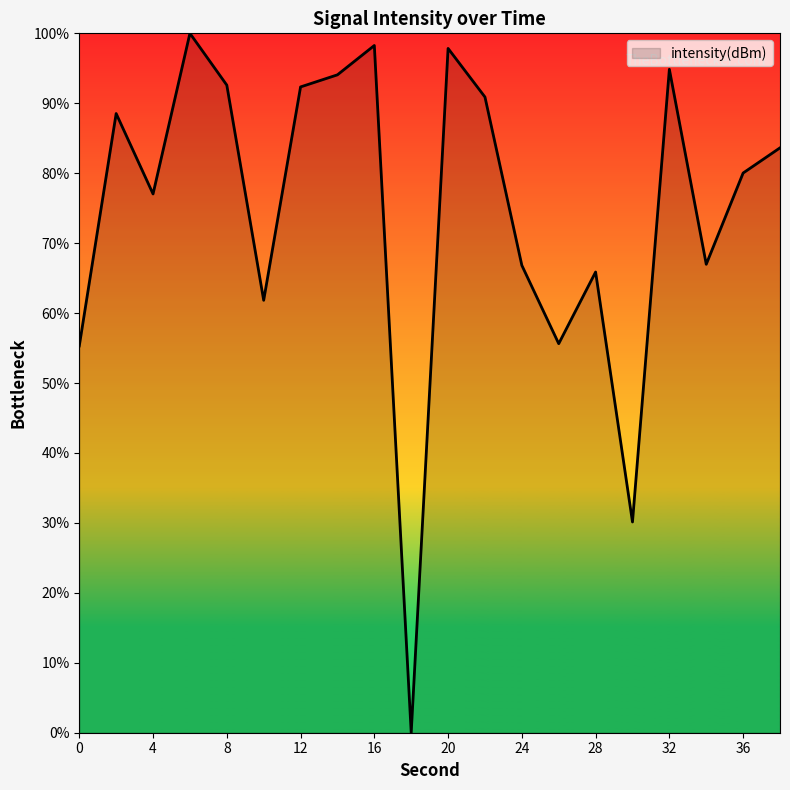

What is the greatest value displayed?

100.0